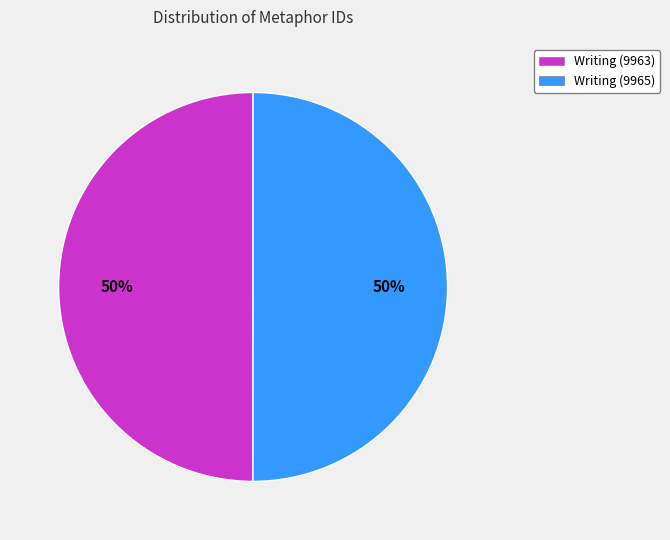

How many slices are in this pie chart?

2